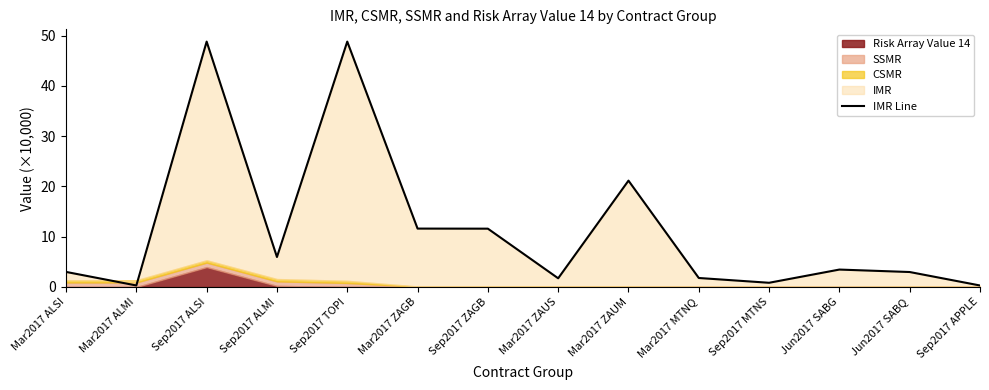

List the labels in order of value, largest first.

Sep2017 ALSI, Sep2017 TOPI, Mar2017 ZAUM, Mar2017 ZAGB, Sep2017 ZAGB, Sep2017 ALMI, Jun2017 SABG, Mar2017 ALSI, Jun2017 SABQ, Mar2017 MTNQ, Mar2017 ZAUS, Sep2017 MTNS, Mar2017 ALMI, Sep2017 APPLE